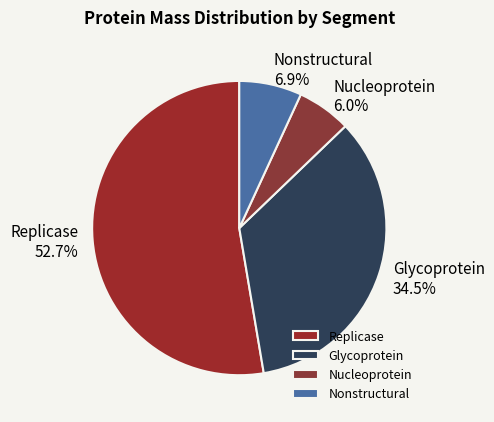

To the nearest percent, what portion does Nucleoprotein represent?

6%